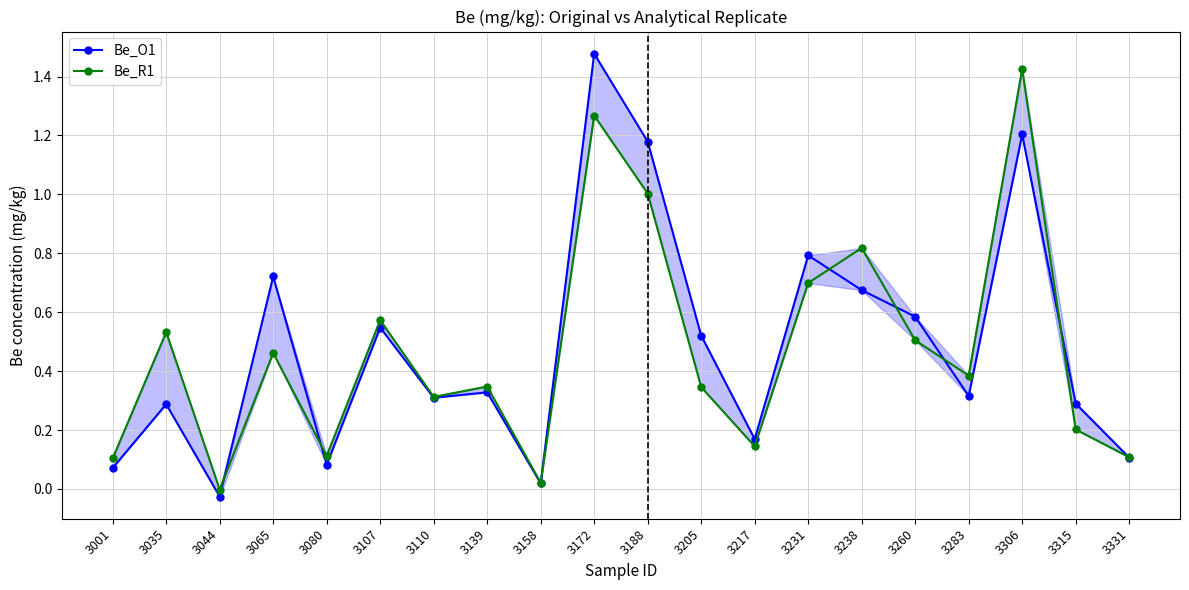

Reading right to left, what are all the values shown in this chart?

Be_O1: 0.1	0.3	1.2	0.3	0.6	0.7	0.8	0.2	0.5	1.2	1.5	0.0	0.3	0.3	0.5	0.1	0.7	-0.0	0.3	0.1
Be_R1: 0.1	0.2	1.4	0.4	0.5	0.8	0.7	0.1	0.3	1.0	1.3	0.0	0.3	0.3	0.6	0.1	0.5	-0.0	0.5	0.1